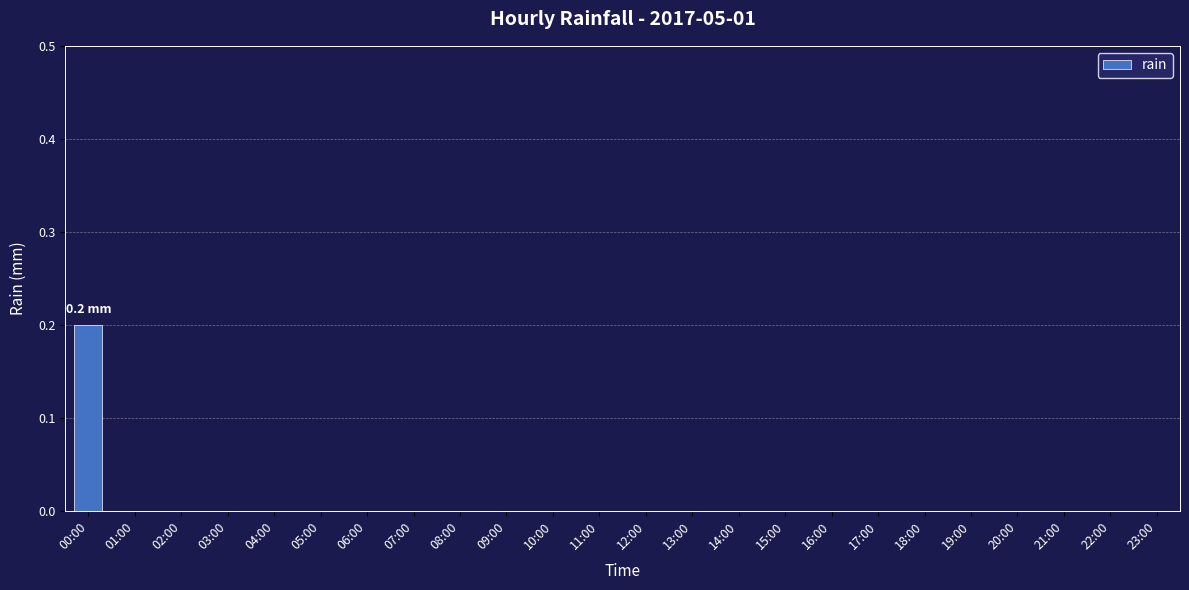

The value at 09:00 is 0.1. True or false?

False